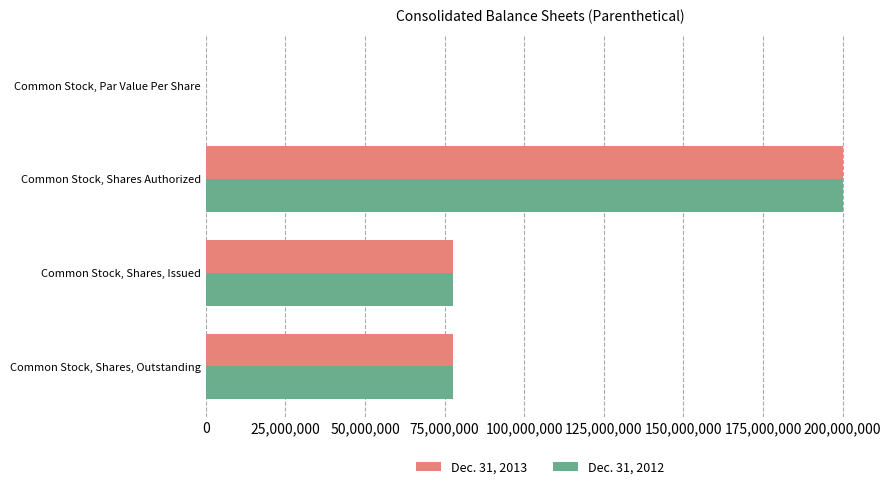

What is the sum of all Dec. 31, 2012 values?

355311724.0